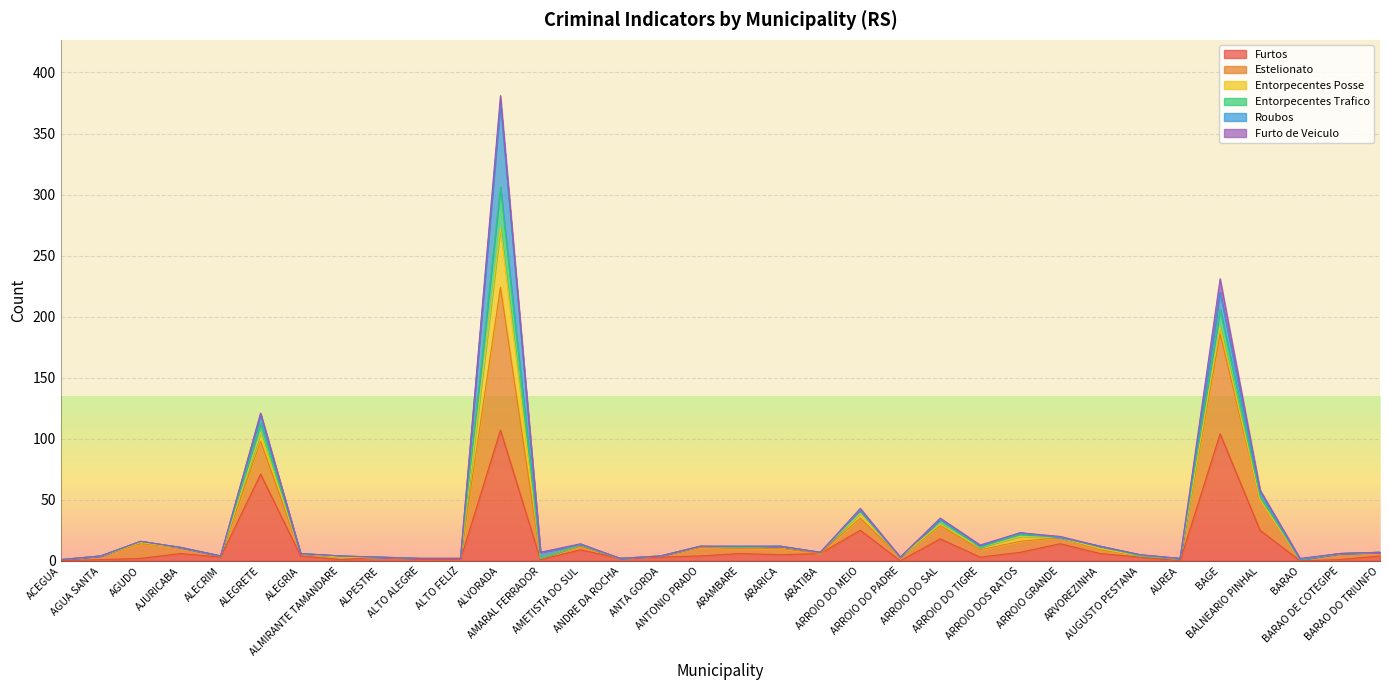

List the labels in order of Estelionato value, largest first.

ALVORADA, BAGE, ALEGRETE, BALNEARIO PINHAL, ARROIO DO MEIO, ARROIO DO SAL, ARROIO DOS RATOS, ARROIO GRANDE, AGUDO, AMETISTA DO SUL, ARROIO DO TIGRE, ANTONIO PRADO, ARAMBARE, ARARICA, ARVOREZINHA, AJURICABA, AMARAL FERRADOR, ARATIBA, BARAO DO TRIUNFO, ALEGRIA, BARAO DE COTEGIPE, AUGUSTO PESTANA, AGUA SANTA, ALECRIM, ALMIRANTE TAMANDARE, ANTA GORDA, ALPESTRE, ARROIO DO PADRE, ALTO ALEGRE, ALTO FELIZ, ANDRE DA ROCHA, AUREA, BARAO, ACEGUA